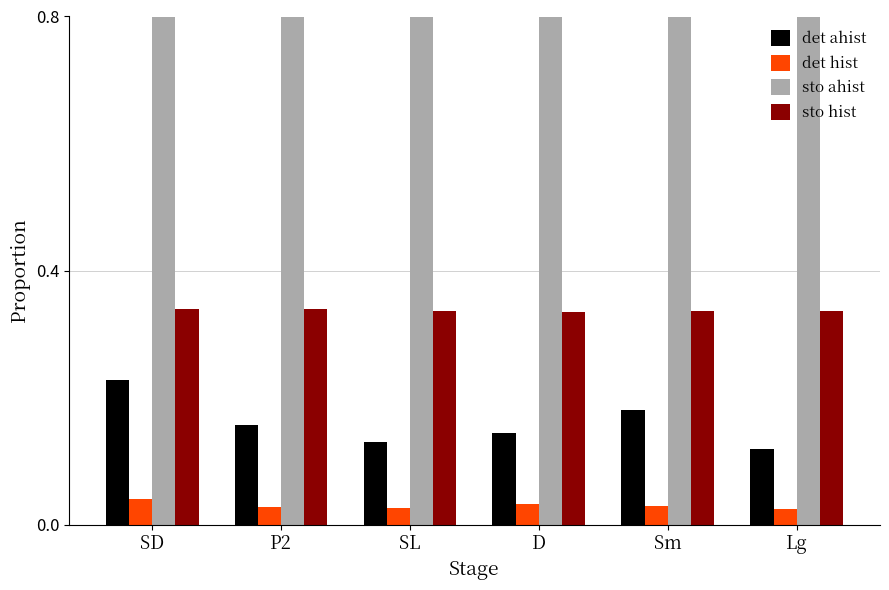

True or false: sto ahist has a value of 1.6 at Lg.

False